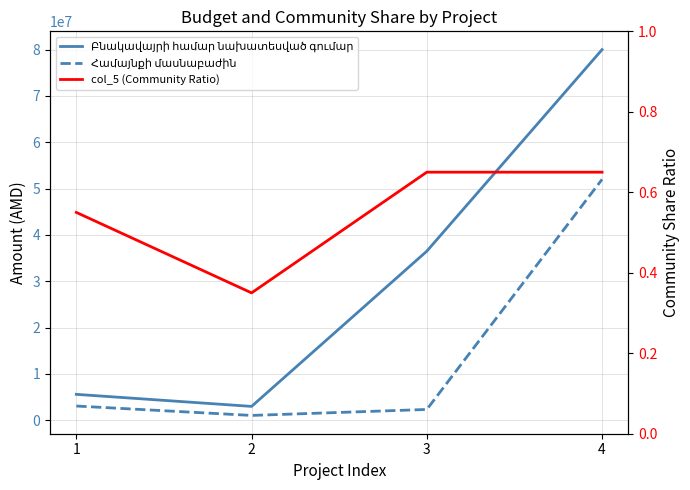

Reading left to right, list all the values displayed in this chart.

Բնակավայրի համար նախատեսված գումար: 5600000.0	3000000.0	36500000.0	80000000.0
Համայնքի մասնաբաժին: 3080000.0	1050000.0	2340000.0	52000000.0
col_5 (Community Ratio): 0.6	0.3	0.7	0.7